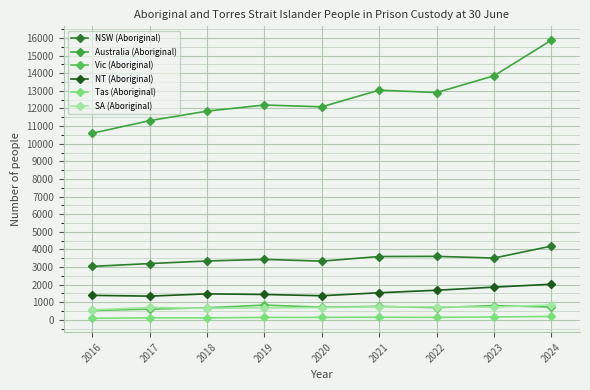

What are all the series names shown in the legend?

NSW (Aboriginal), Australia (Aboriginal), Vic (Aboriginal), NT (Aboriginal), Tas (Aboriginal), SA (Aboriginal)